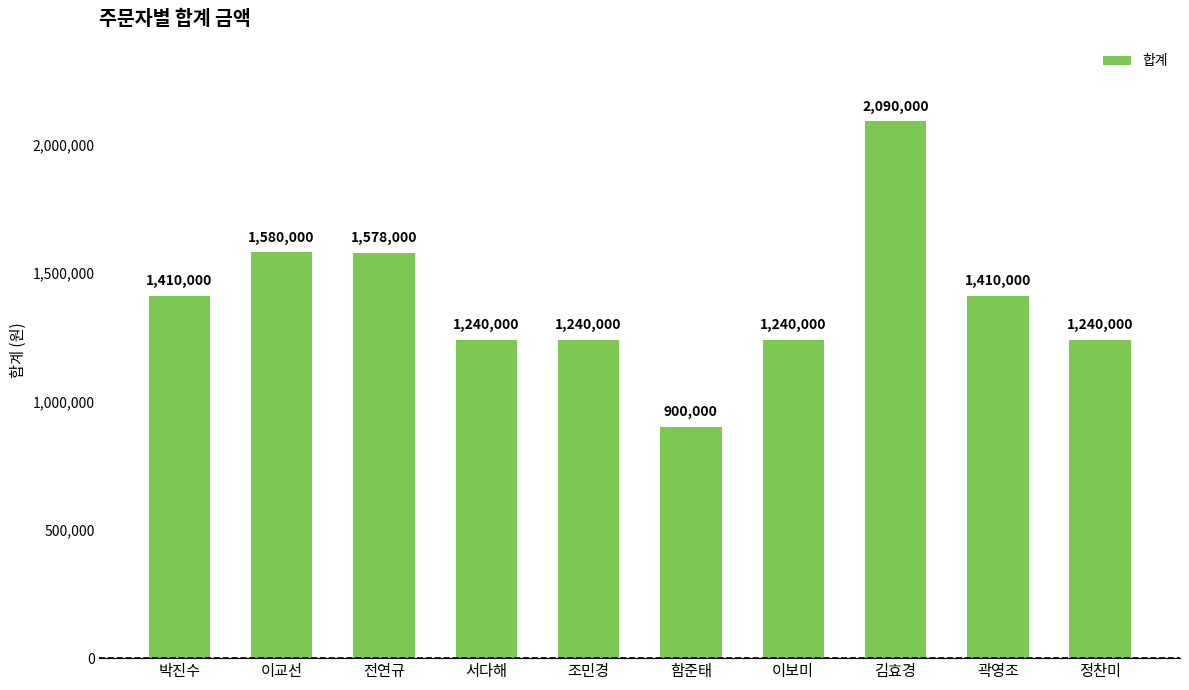

What is the label of the 1st bar from the right?

정찬미